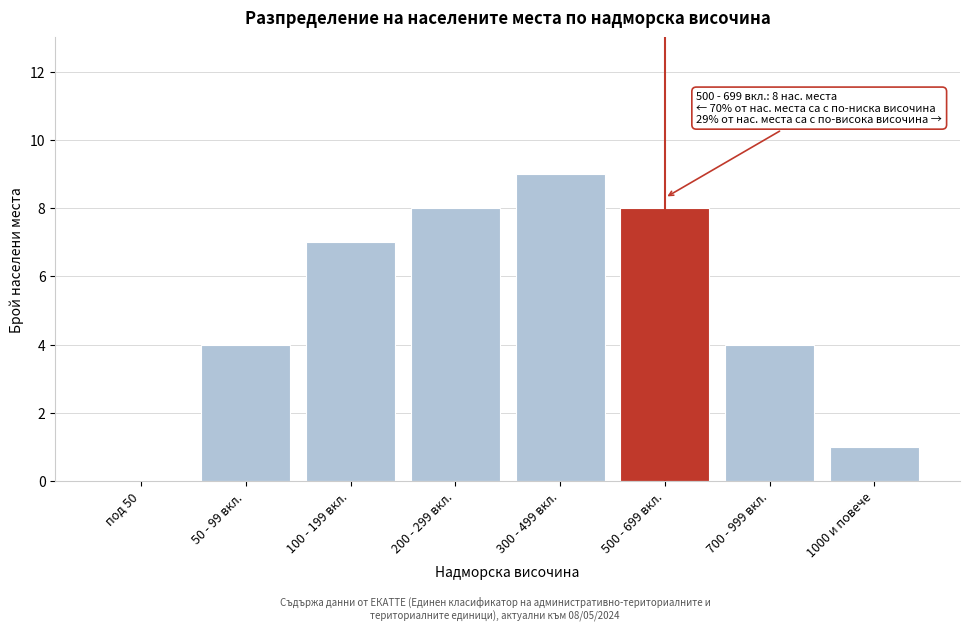

Reading left to right, list all the values displayed in this chart.

под 50=0	50 - 99 вкл.=4	100 - 199 вкл.=7	200 - 299 вкл.=8	300 - 499 вкл.=9	500 - 699 вкл.=8	700 - 999 вкл.=4	1000 и повече=1